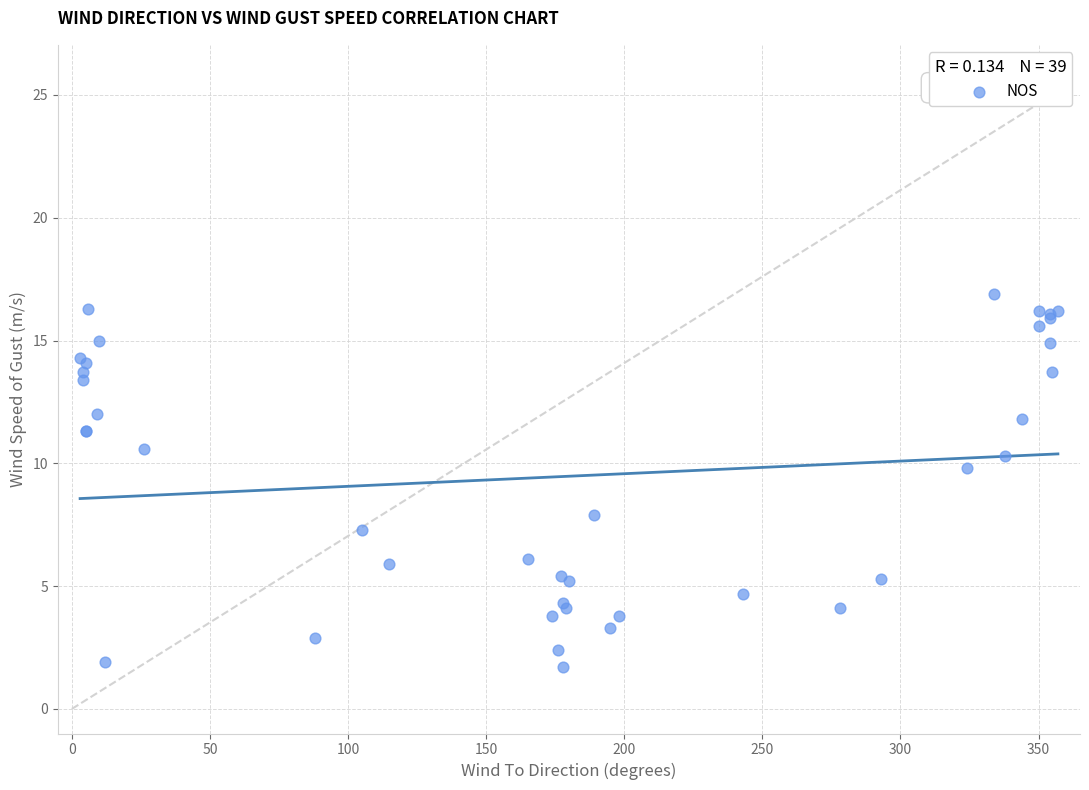

What Y value in the scatter plot is closest to 9?

9.8